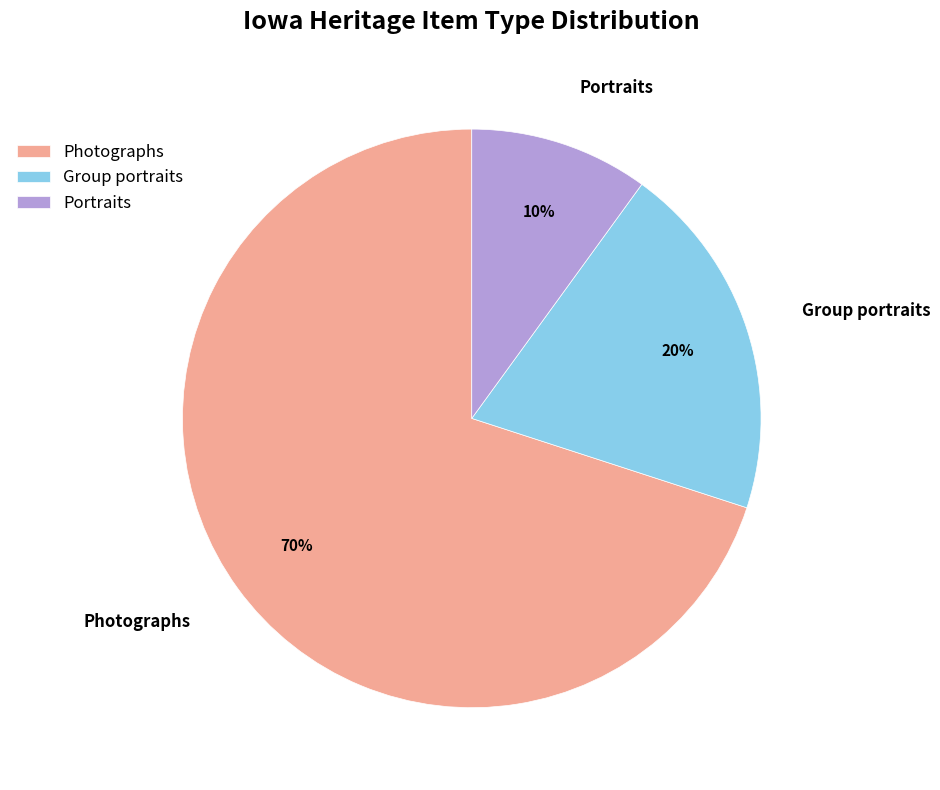

Does Photographs account for over 50% of the chart?

Yes